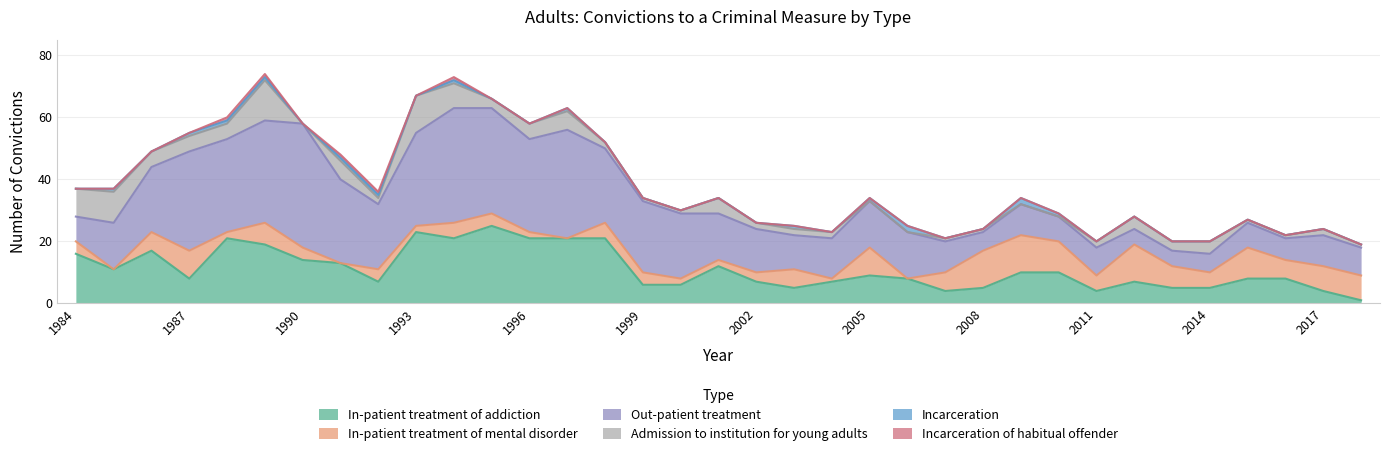

True or false: Out-patient treatment has more than 2 points higher than both neighbors.

True